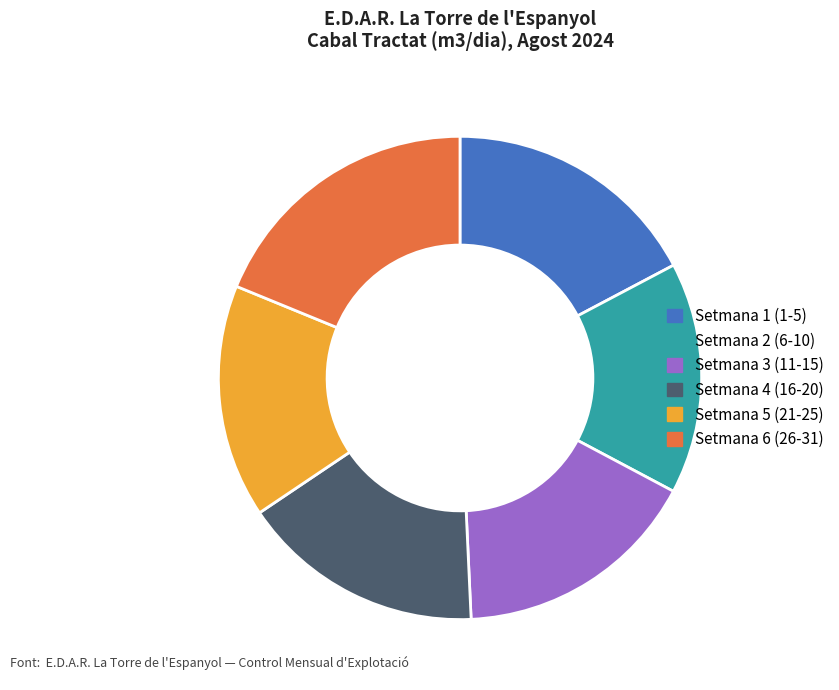

Does any single category account for the majority?

No